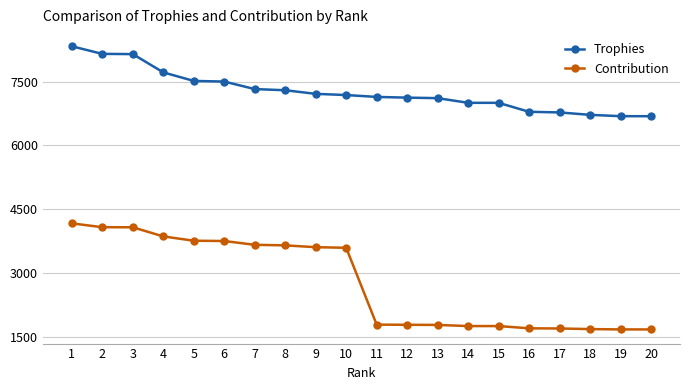

The value of Trophies at 5 is 2792. True or false?

False